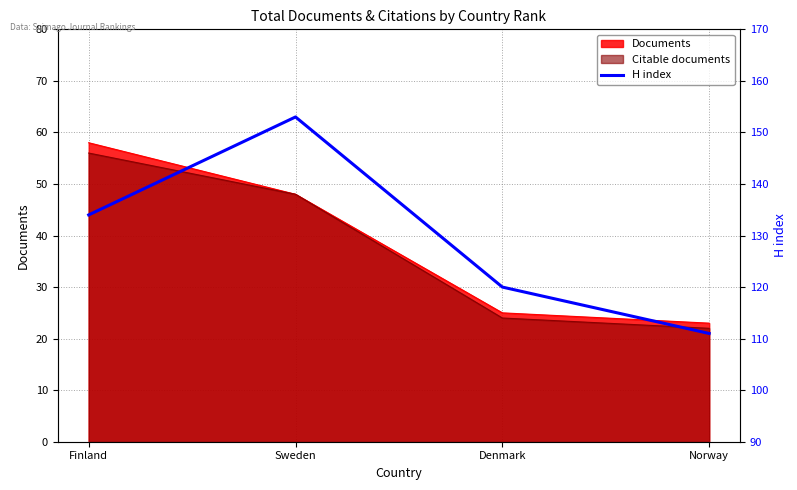

What is the maximum value shown in the chart?

153